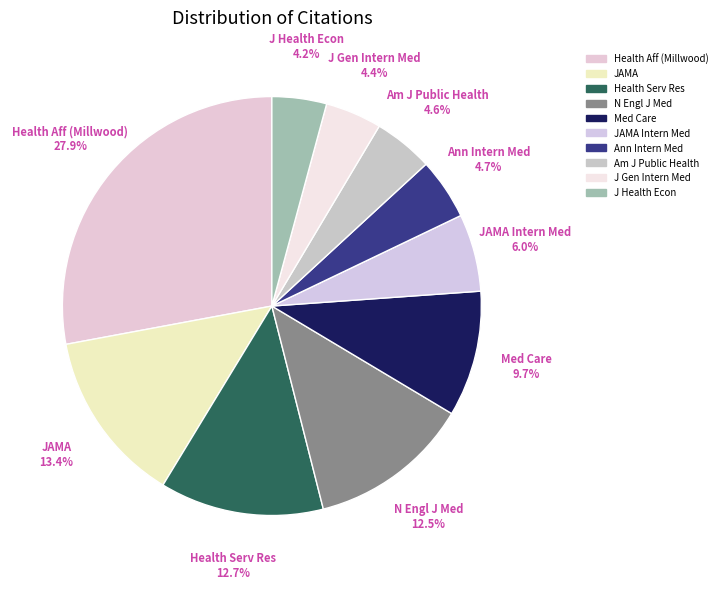

How many slices are in this pie chart?

10